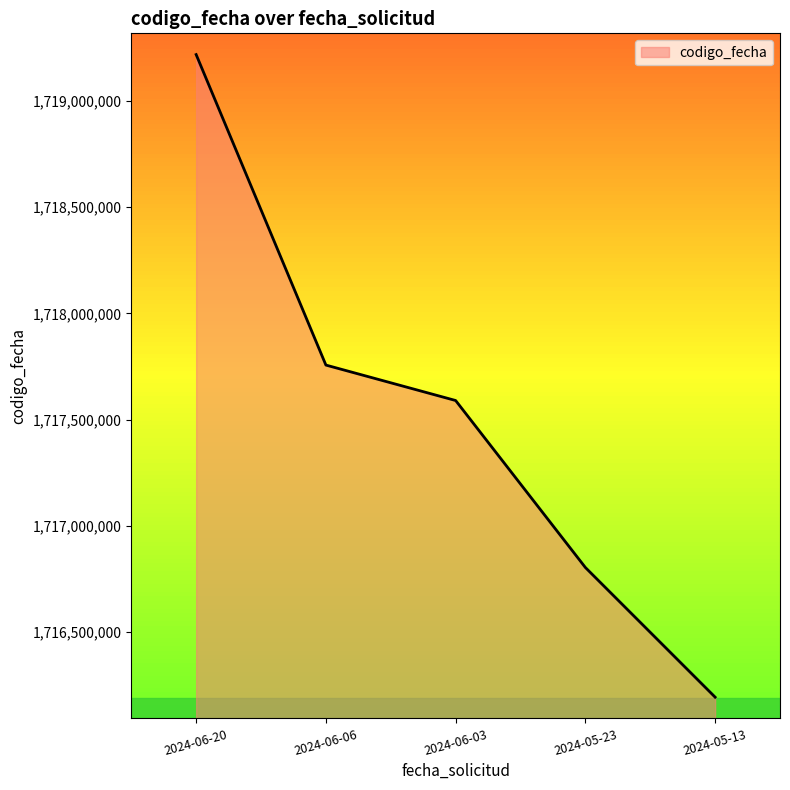

True or false: there are more than 2 points higher than both neighbors.

False